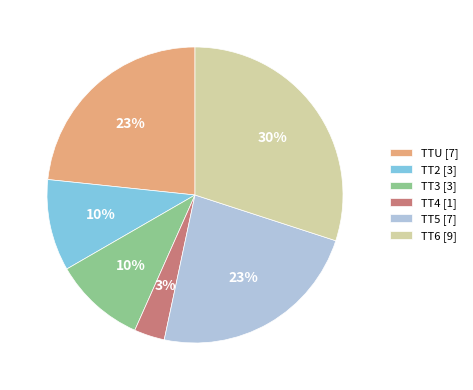

To the nearest percent, what is the difference between the largest and smallest slice percentages?

27%